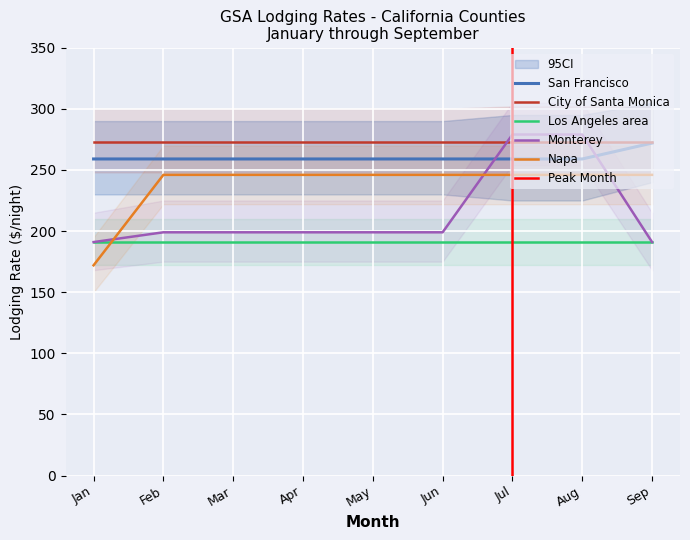

What is the spread (max minus min) of values at Jan?

87